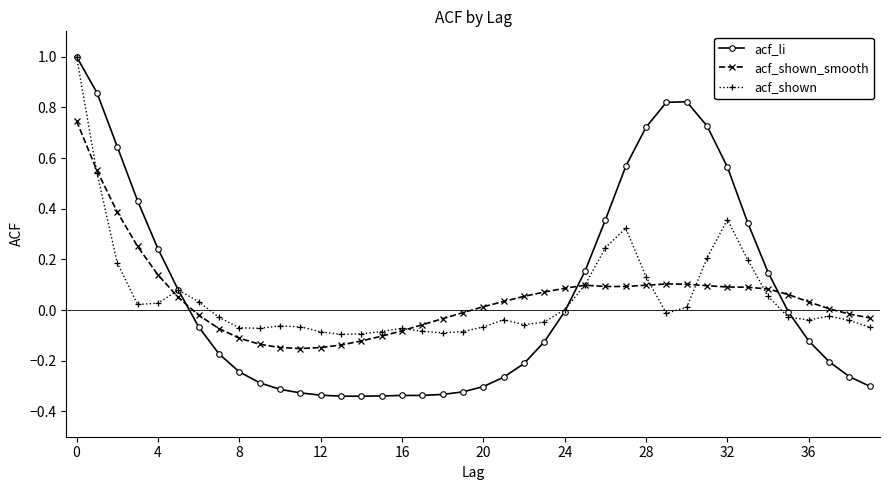

What is the maximum value for acf_shown?

1.0